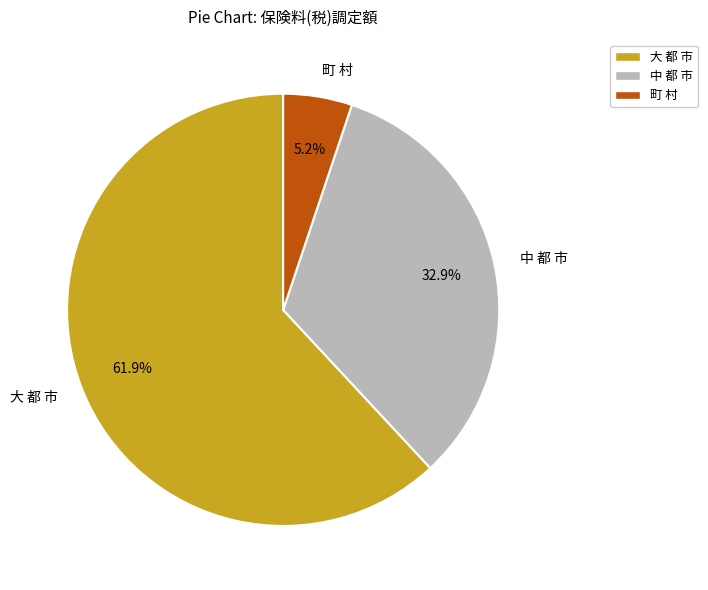

How many segments does this pie chart have?

3